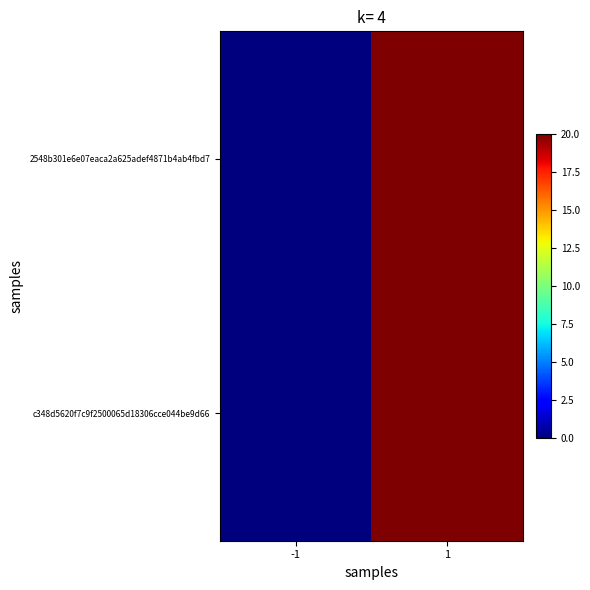

Which series changed the most between -1 and 1?

2548b301e6e07eaca2a625adef4871b4ab4fbd7